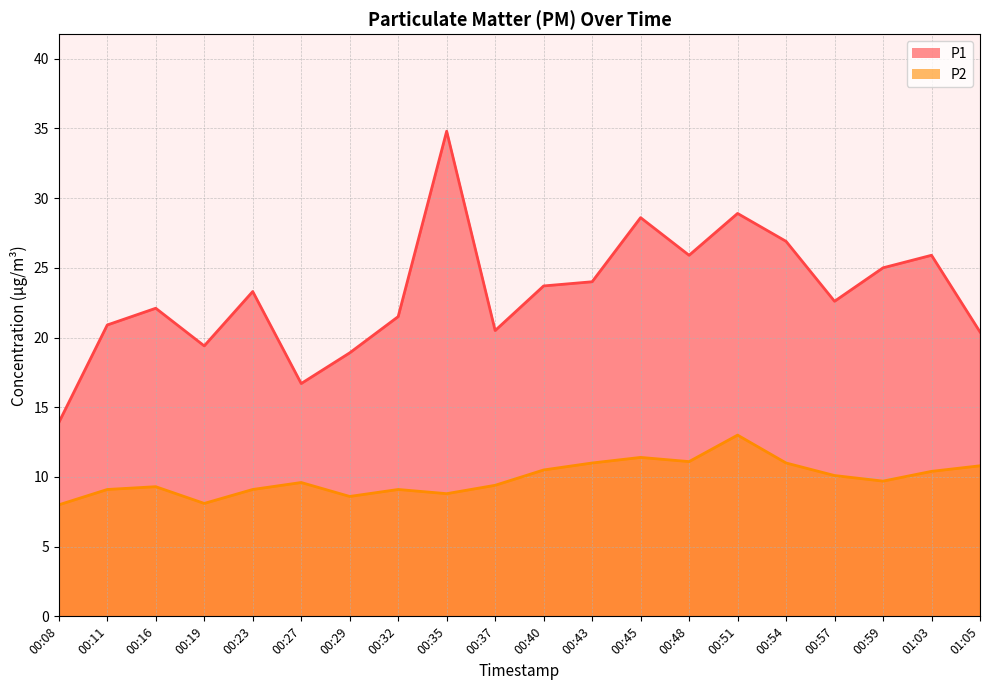

What is the label of the 14th point from the right?

00:29